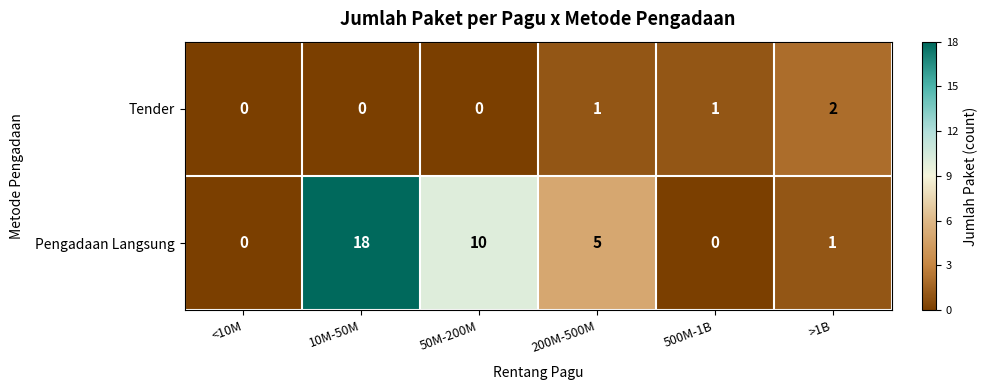

How many values in the Pengadaan Langsung series are below 5?

3